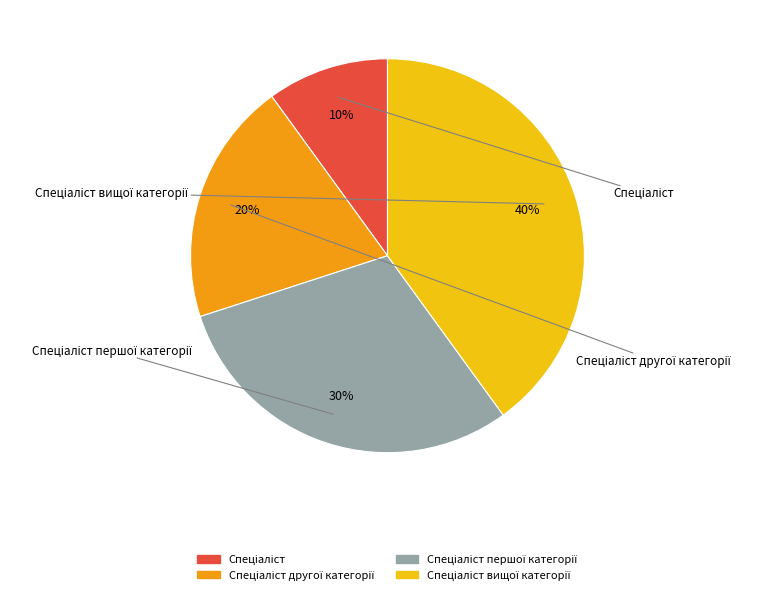

Which slice is the smallest?

Спеціаліст